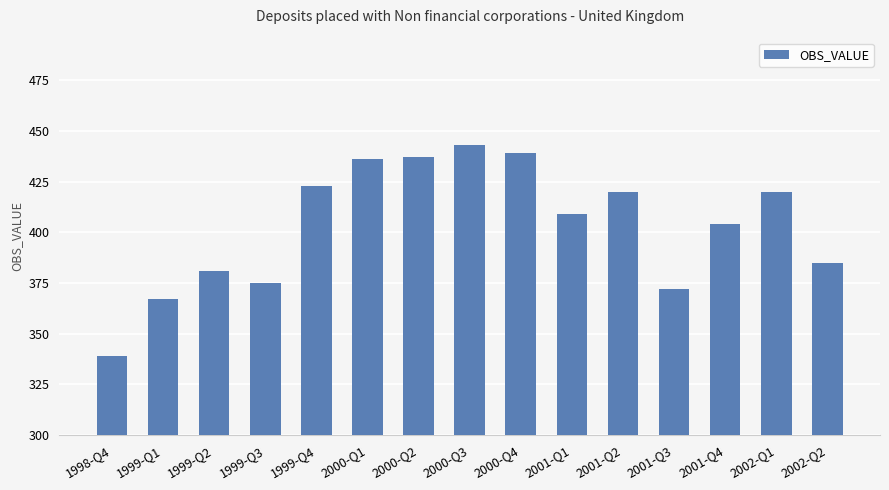

What is the ratio of the value at 2001-Q3 to the value at 1999-Q3?

1.0